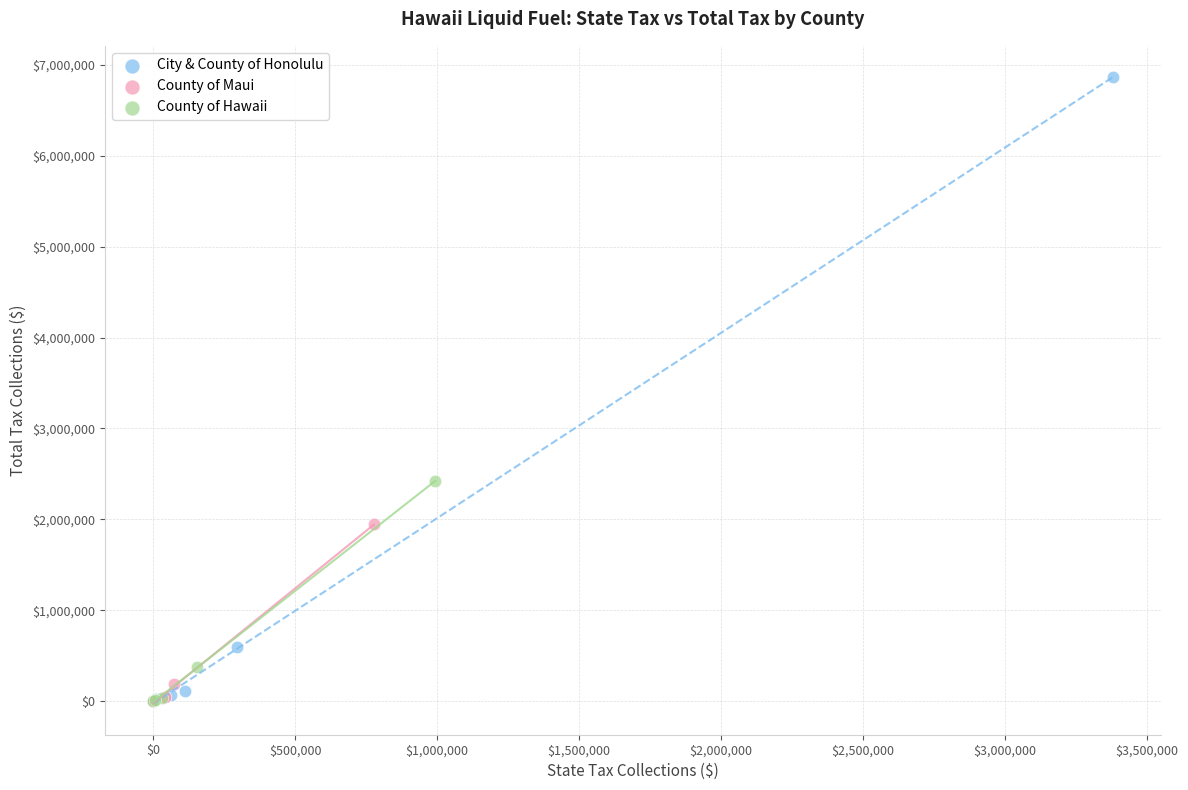

Which series contains the highest Y value?

City & County of Honolulu